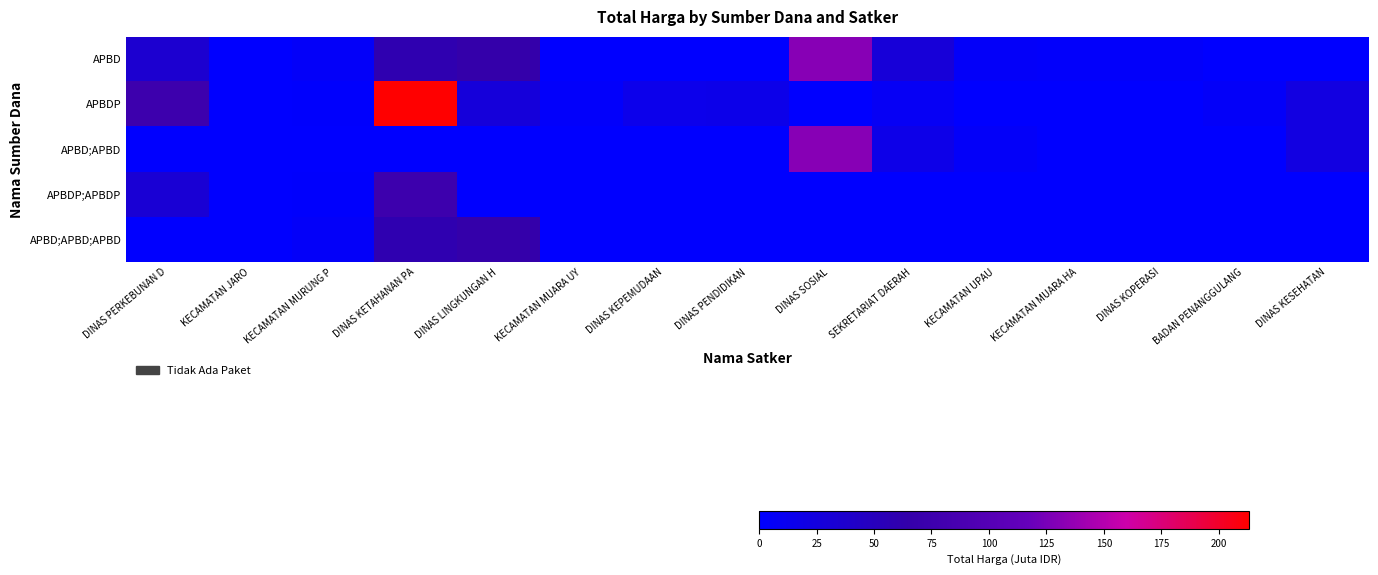

How many distinct data groups are displayed?

5